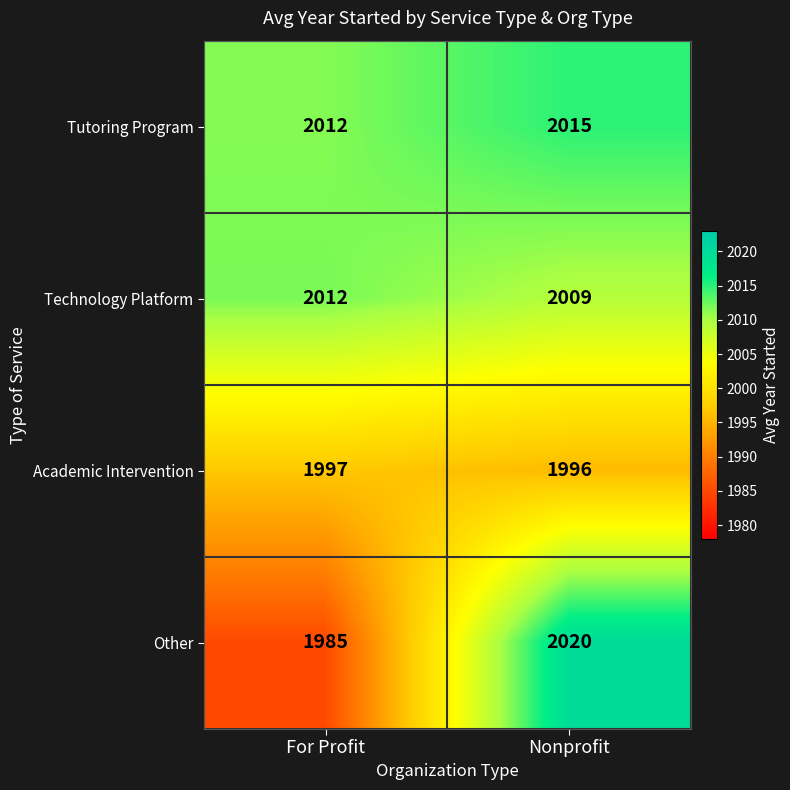

What is the spread (max minus min) of values at For Profit?

27